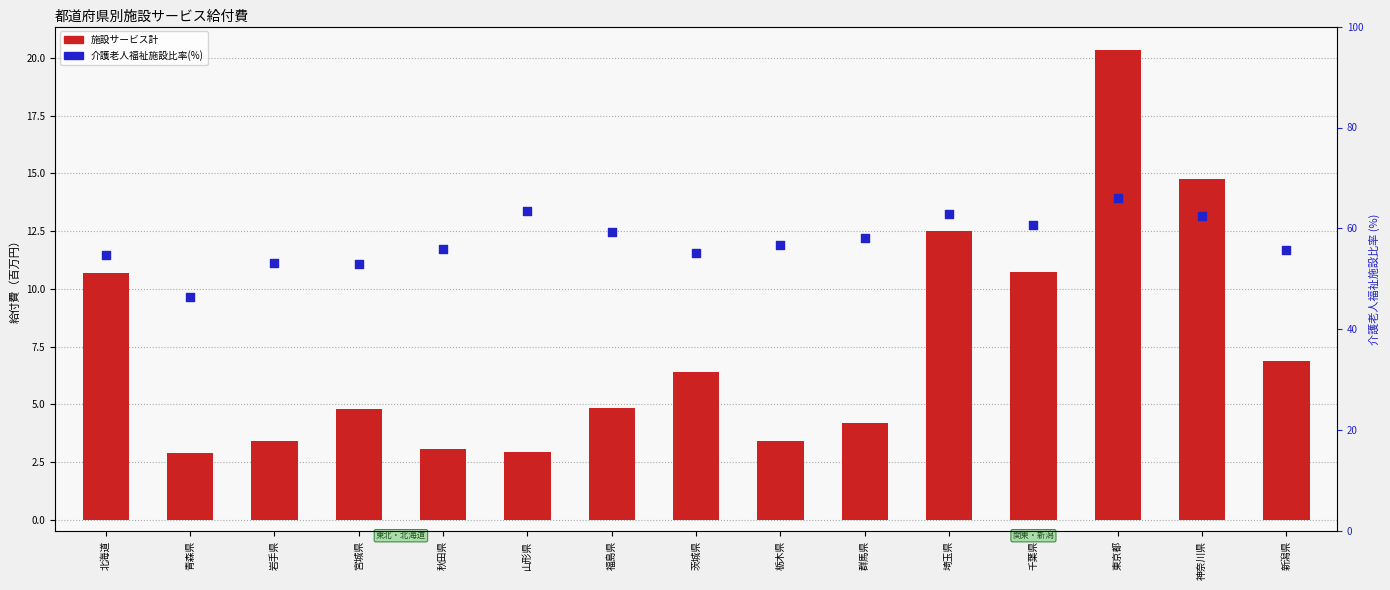

What is the total value across all series at 新潟県?

62.5